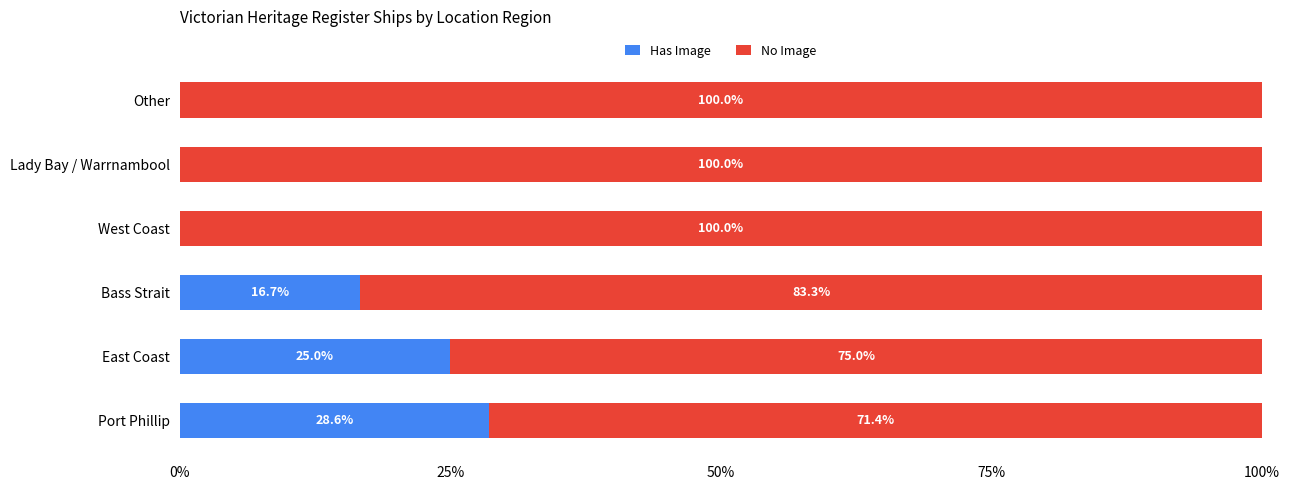

Is it true that Has Image equals 11.4 at West Coast?

False